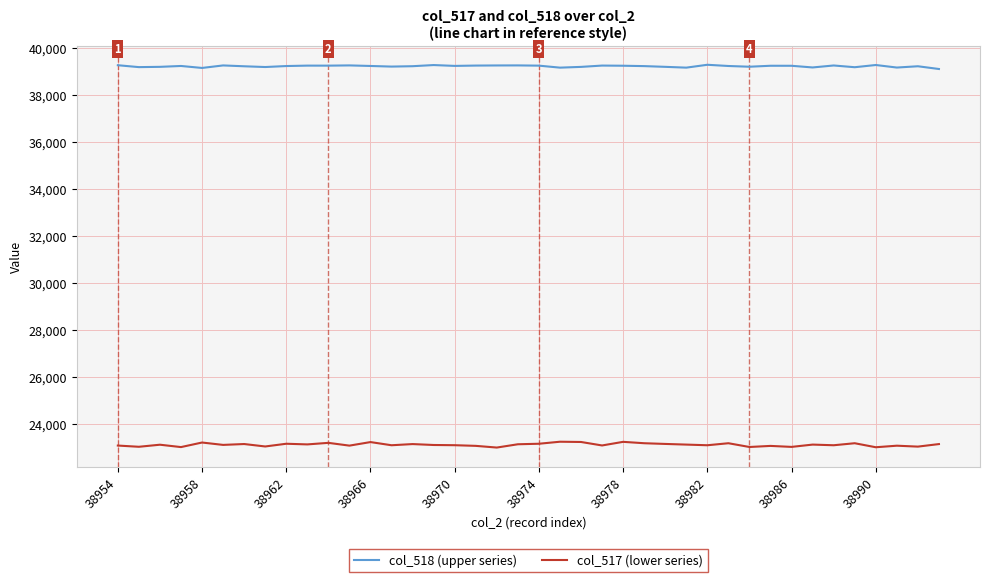

At how many categories does at least one series exceed 29169?

40